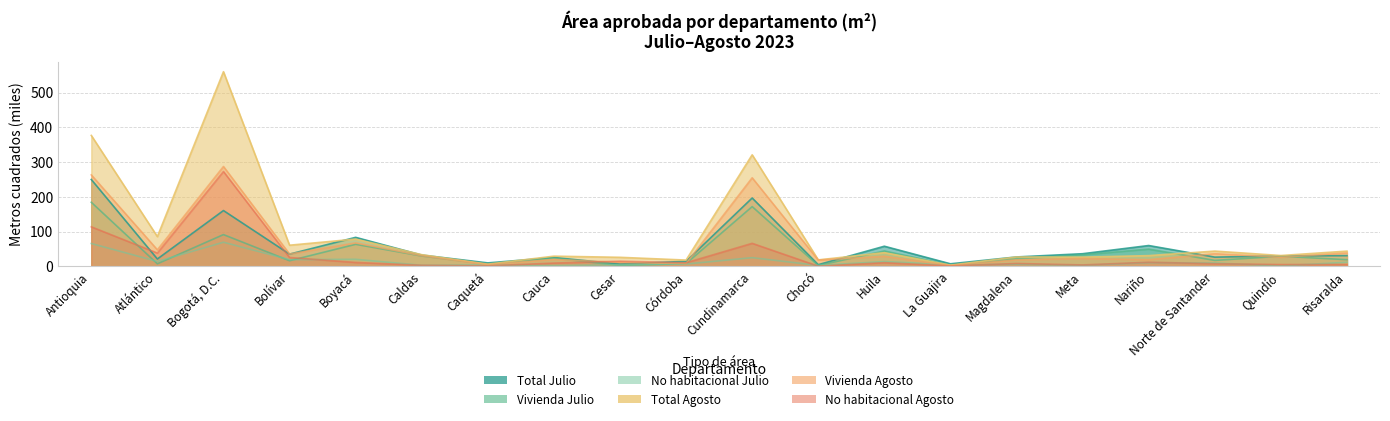

Between La Guajira and Nariño, which series saw the biggest shift?

Total Julio